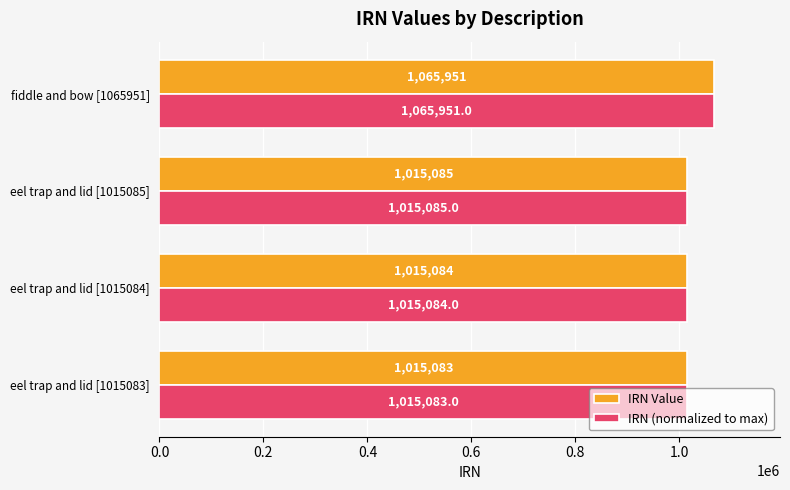

At how many categories does at least one series exceed 1030623?

1